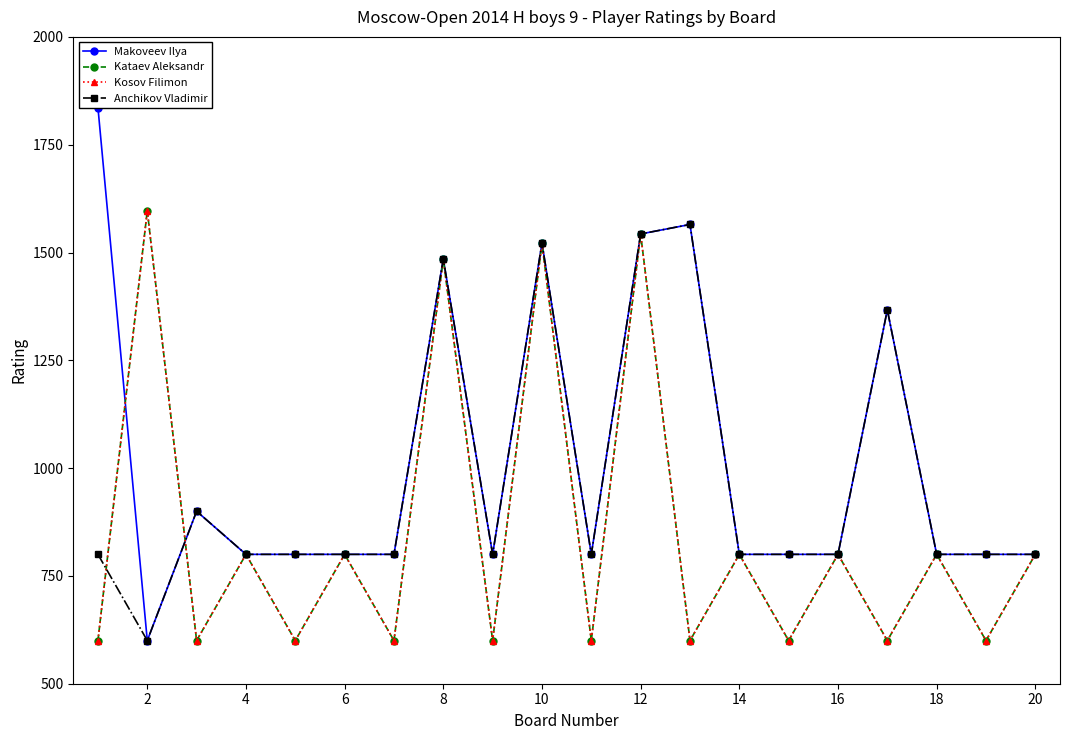

Reading right to left, list all the values displayed in this chart.

Makoveev Ilya: 800	800	800	1367	800	800	800	1565	1543	800	1522	800	1485	800	800	800	800	900	600	1836
Kataev Aleksandr: 800	600	800	600	800	600	800	600	1543	600	1522	600	1485	600	800	600	800	600	1597	600
Kosov Filimon: 800	600	800	600	800	600	800	600	1543	600	1522	600	1485	600	800	600	800	600	1597	600
Anchikov Vladimir: 800	800	800	1367	800	800	800	1565	1543	800	1522	800	1485	800	800	800	800	900	600	800